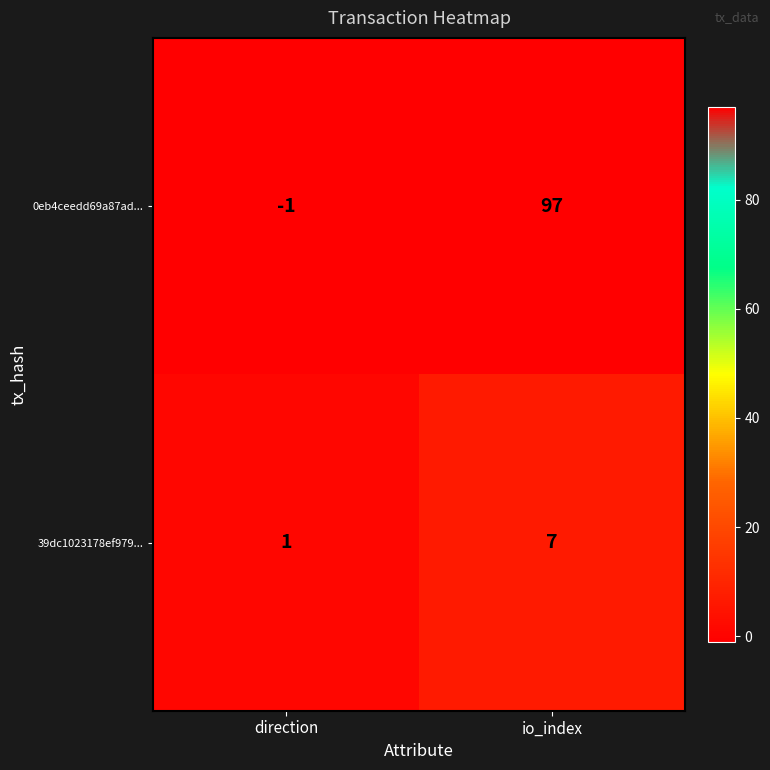

At direction, list the series in order from largest to smallest.

39dc1023178ef979..., 0eb4ceedd69a87ad...